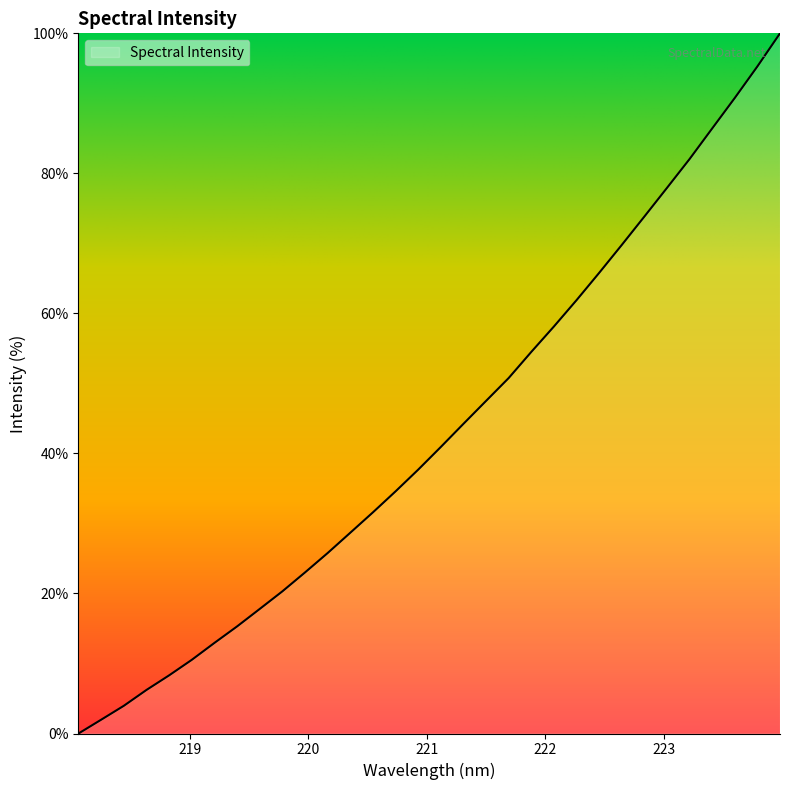

What is the maximum value shown in the chart?

100.0